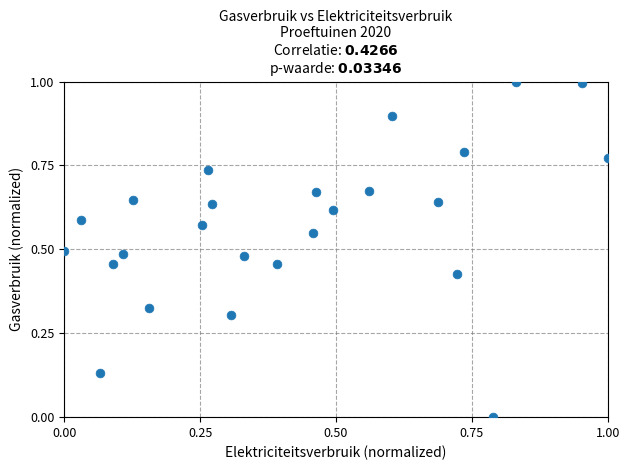

What is the range of Y values (max minus min)?

1.0